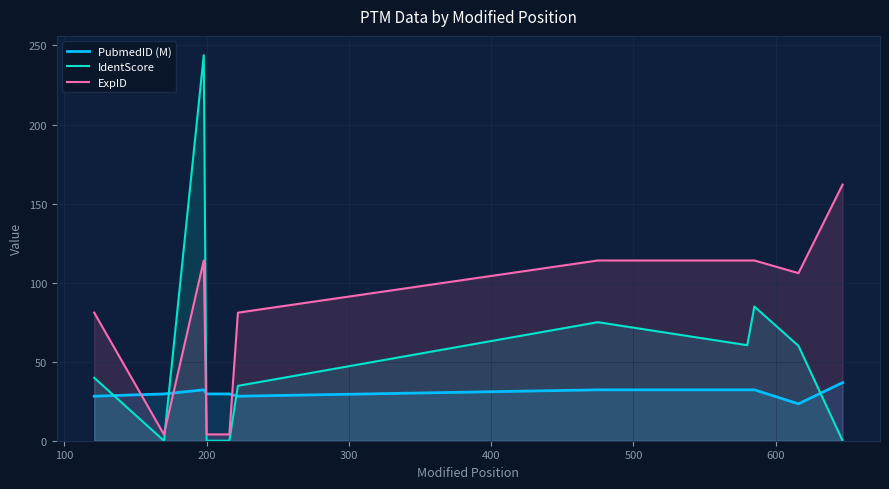

Which series has the largest total across all categories?

ExpID